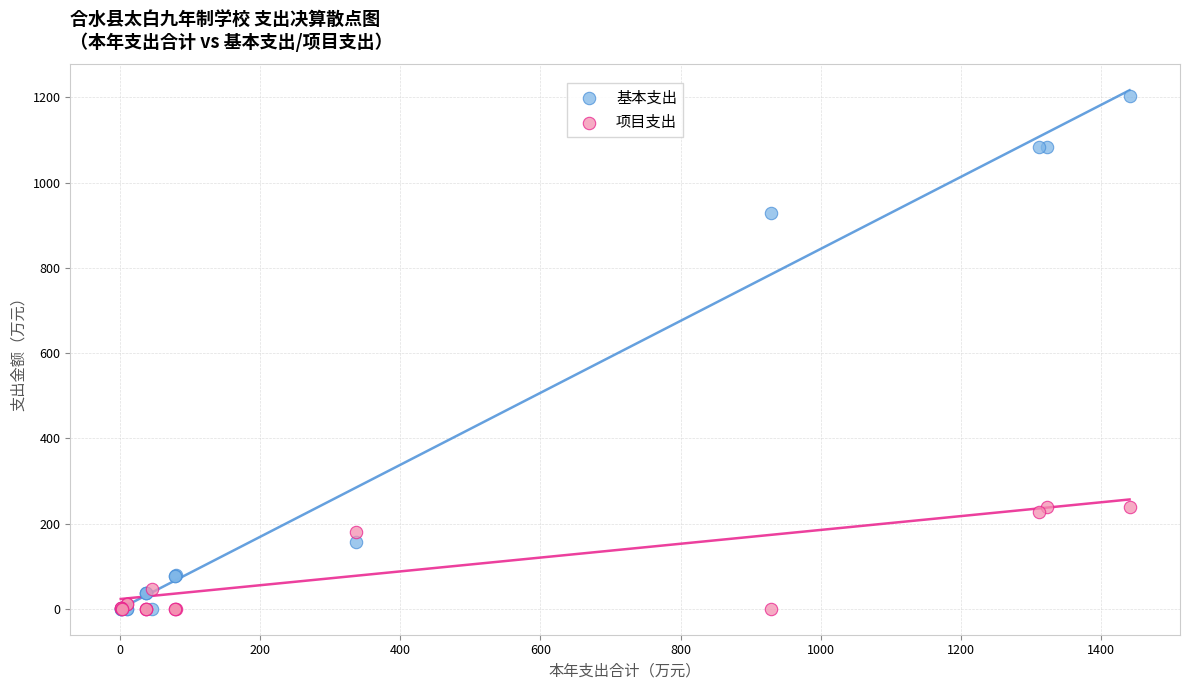

In the 基本支出 series, what Y value is closest to 600?

928.6